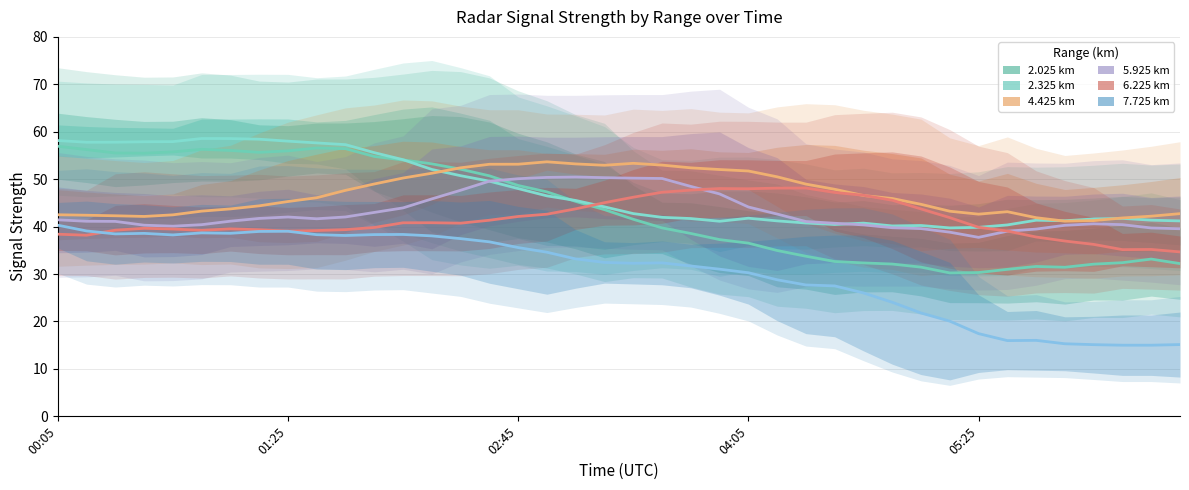

Is it true that 6.225 km equals 38.4 at 00:05?

True